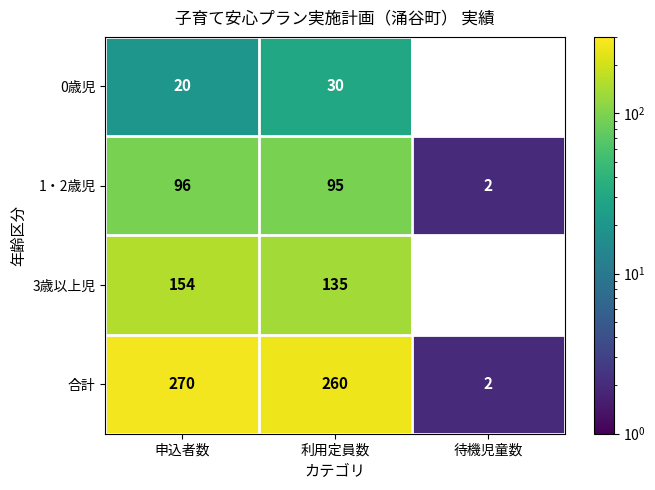

Where does the 合計 series first go above 260?

申込者数